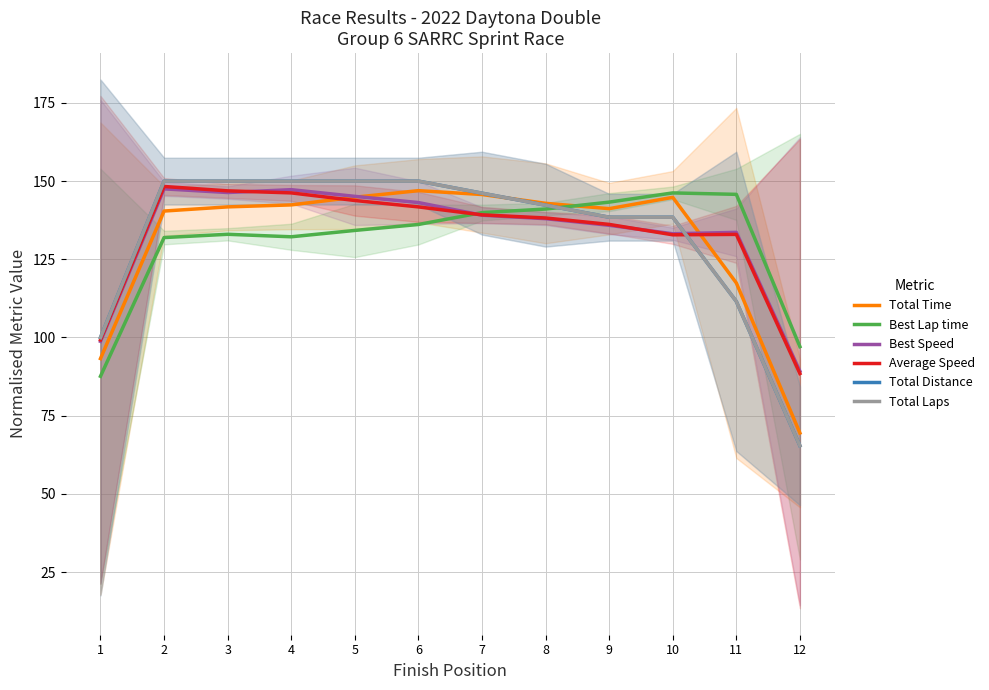

After their last crossing, which series has the higher values: Total Distance or Total Time?

Total Time